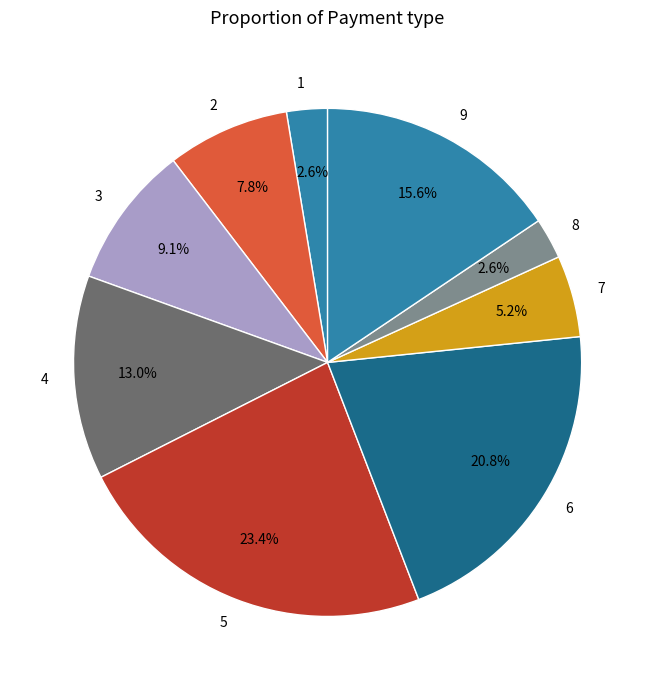

Which slice is the largest?

5